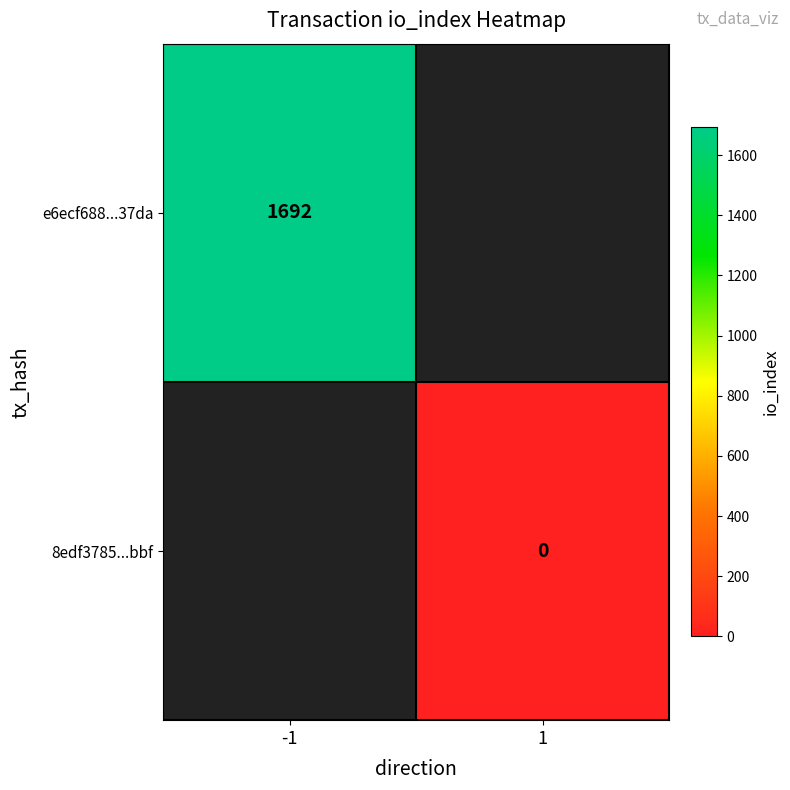

How many distinct data groups are displayed?

2